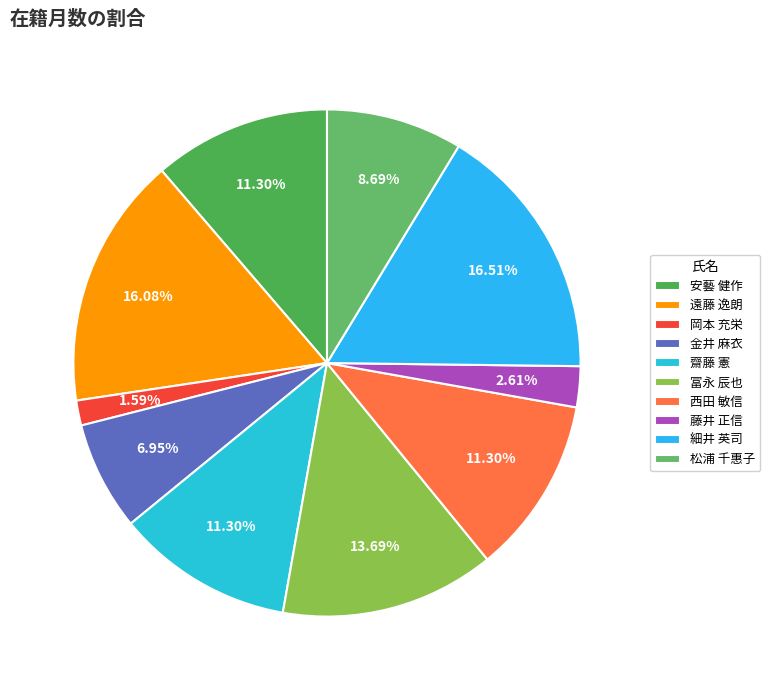

Does any single category account for the majority?

No